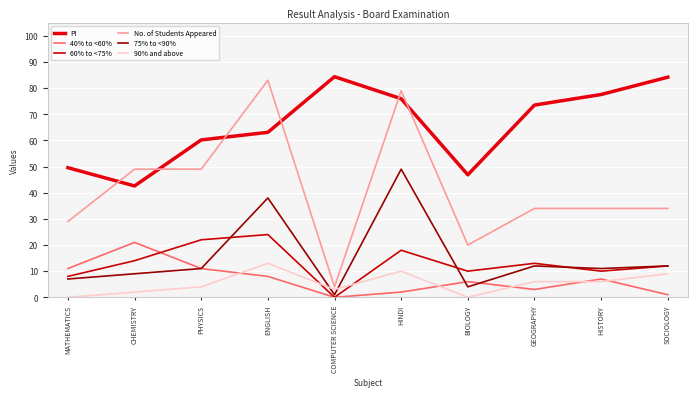

How many values in the 90% and above series exceed 6?

3